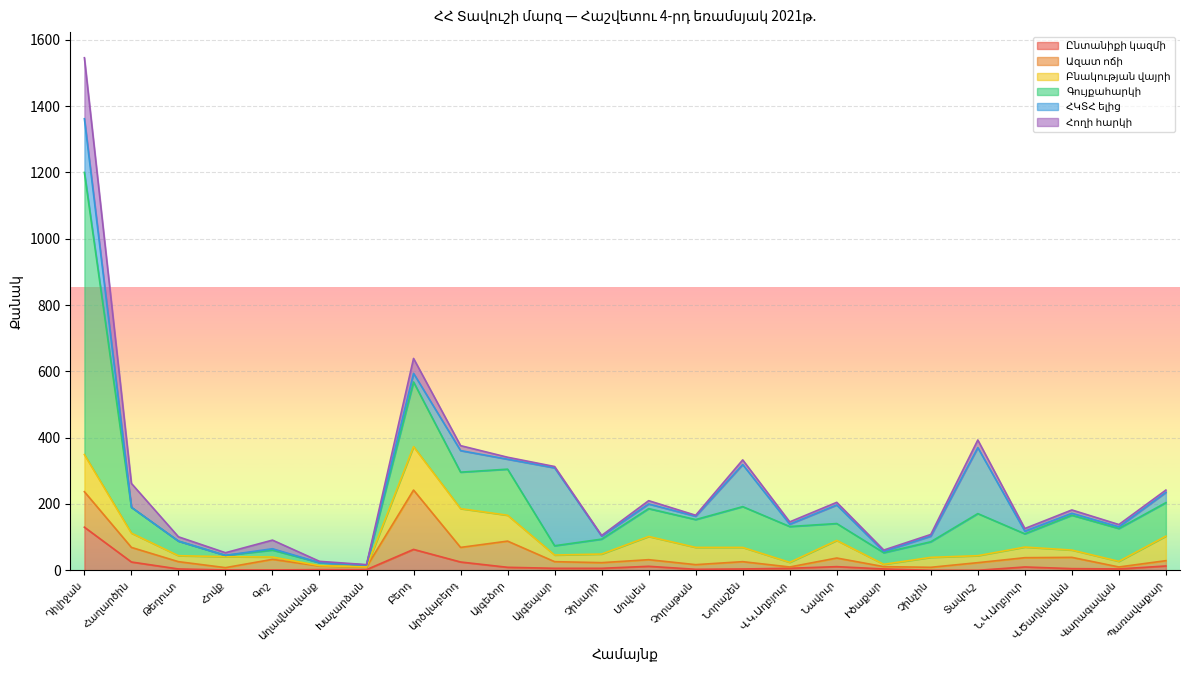

At which label does Ազատ ոճի reach its peak?

Բերդ